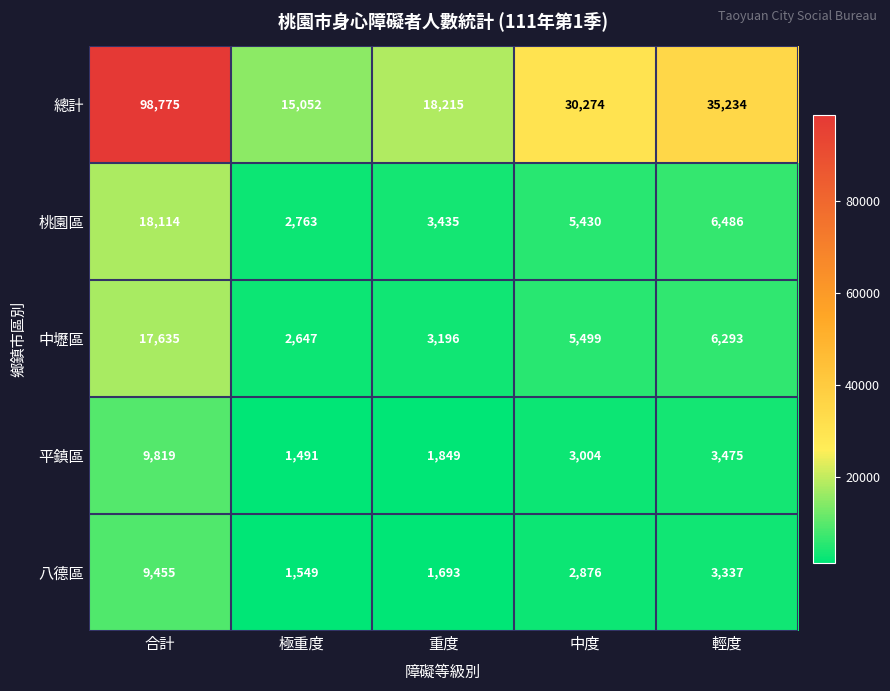

Reading right to left, extract all data points from this chart.

總計: 35234	30274	18215	15052	98775
桃園區: 6486	5430	3435	2763	18114
中壢區: 6293	5499	3196	2647	17635
平鎮區: 3475	3004	1849	1491	9819
八德區: 3337	2876	1693	1549	9455